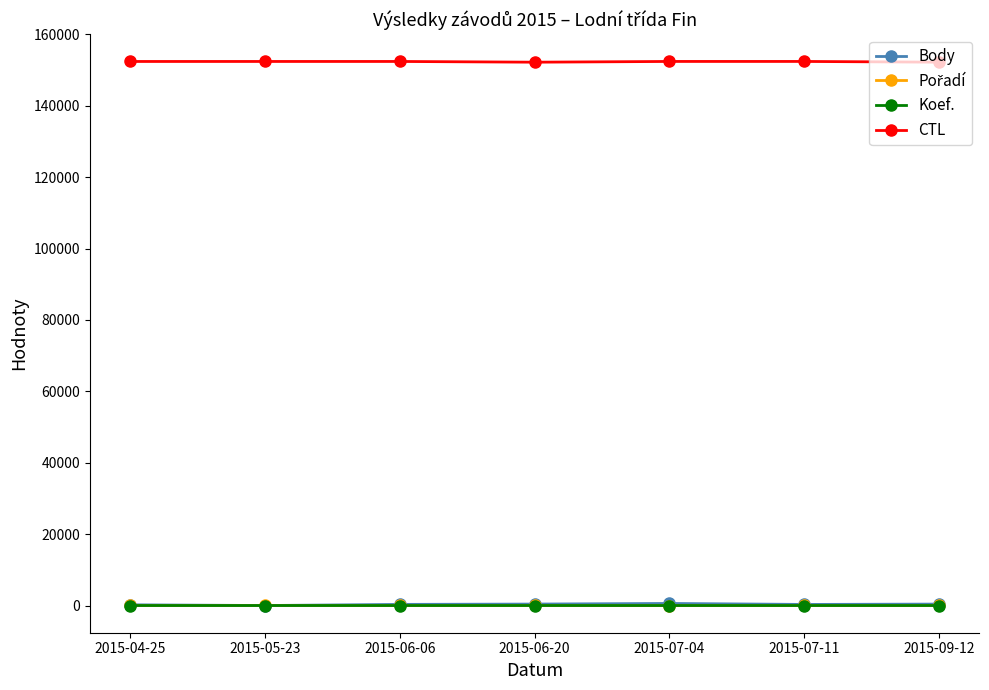

What is the label of the 7th point from the right?

2015-04-25